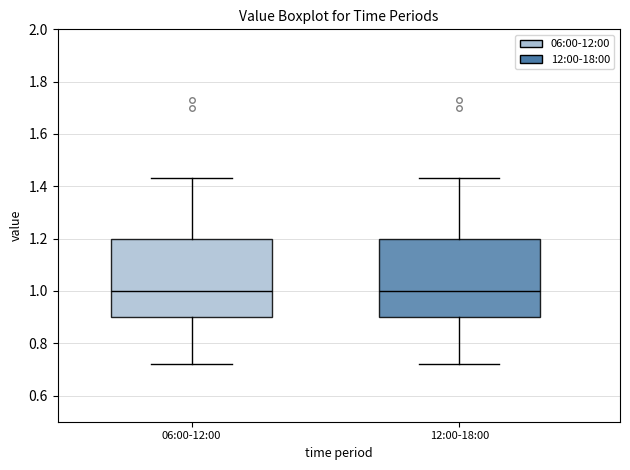

Reading left to right, read every box against the y-axis: the position of its median line, the range the box covers, and the ends of its whiskers. The values are not printed on the chart, so give them approximately, as read against the axis.

06:00-12:00: median 1.00, box 0.90 to 1.20, whiskers 0.72 to 1.44
12:00-18:00: median 1.00, box 0.90 to 1.20, whiskers 0.72 to 1.44